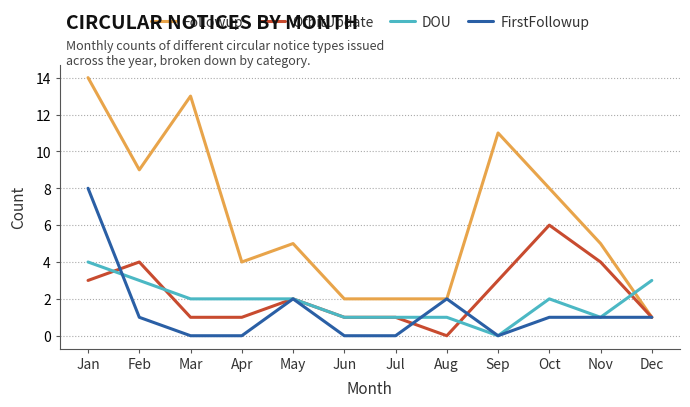

The value of Followup at Apr is 7. True or false?

False